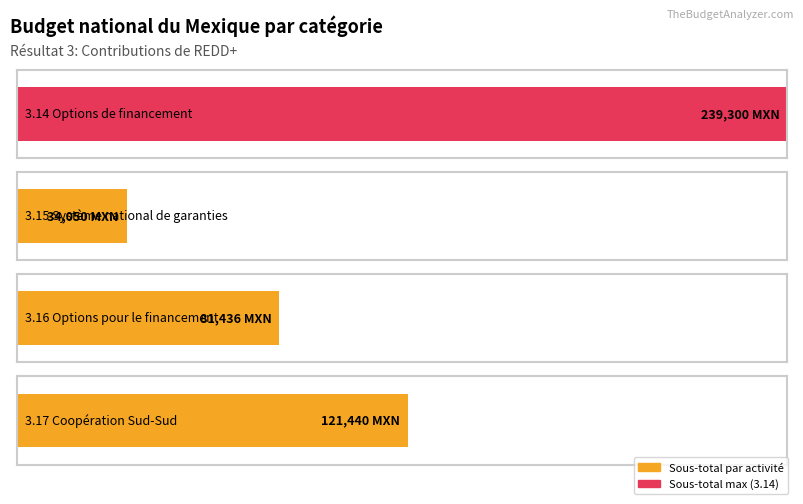

What is the average value?

119056.7